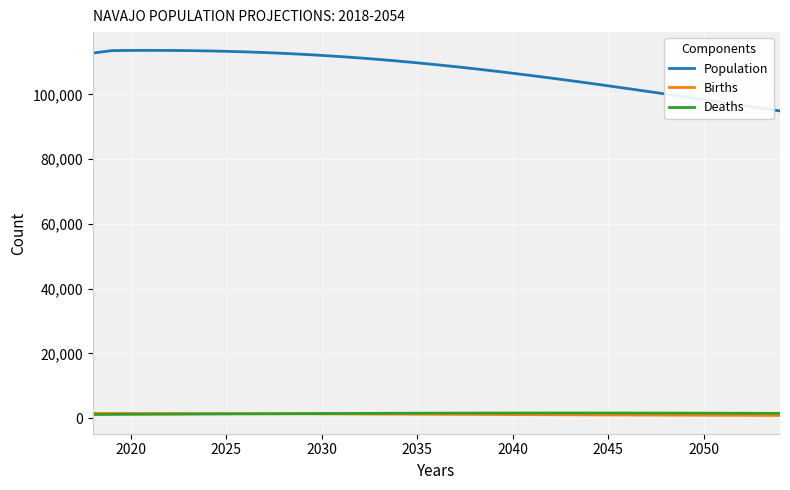

What is the difference between the second highest and minimum values in the Population series?

18693.5